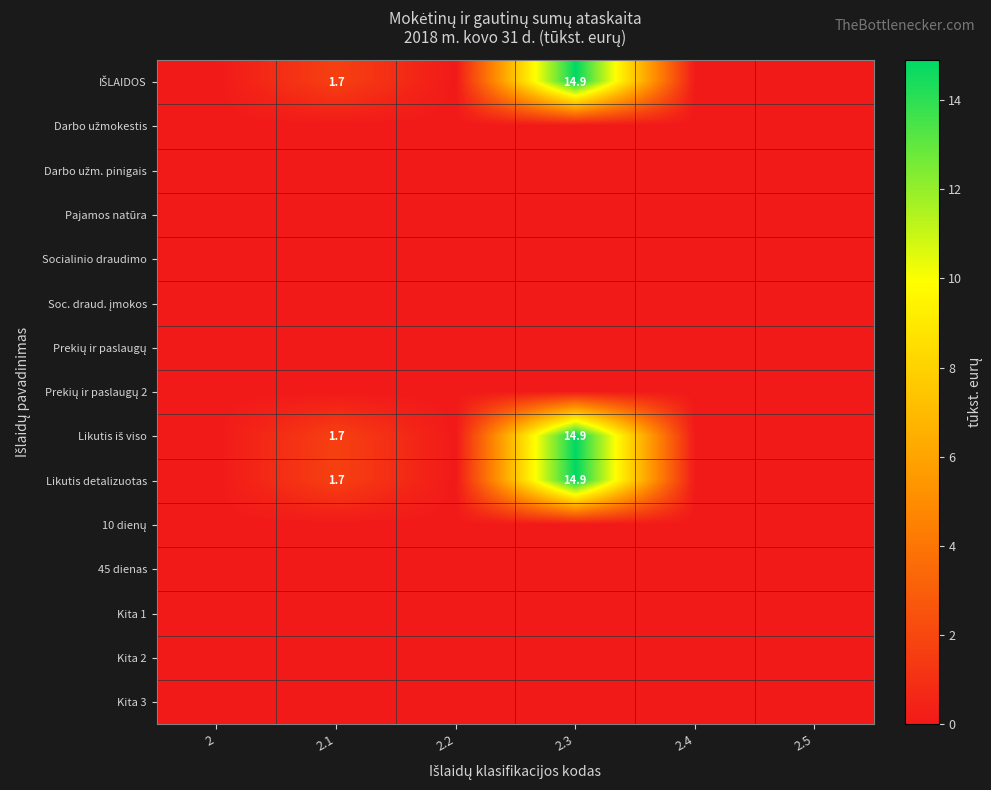

Which category has the lowest value across all series?

2